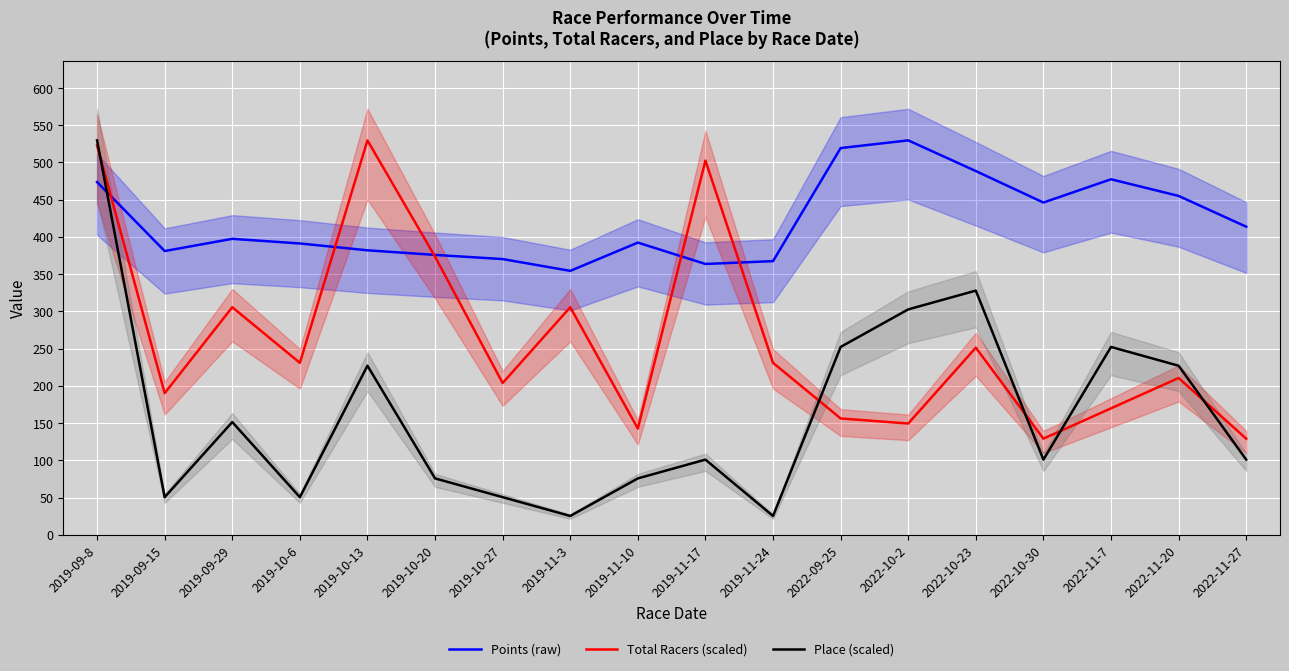

What are all the series names shown in the legend?

Points (raw), Total Racers (scaled), Place (scaled)